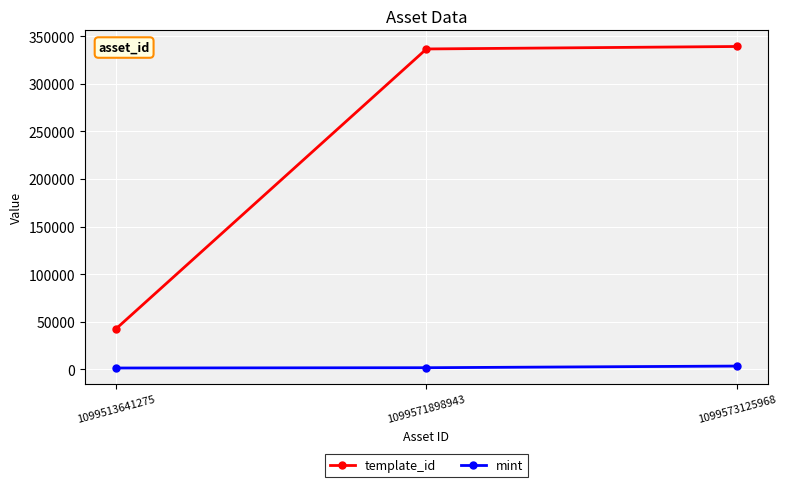

What is the value of the template_id point at the 1st from the left?

42420